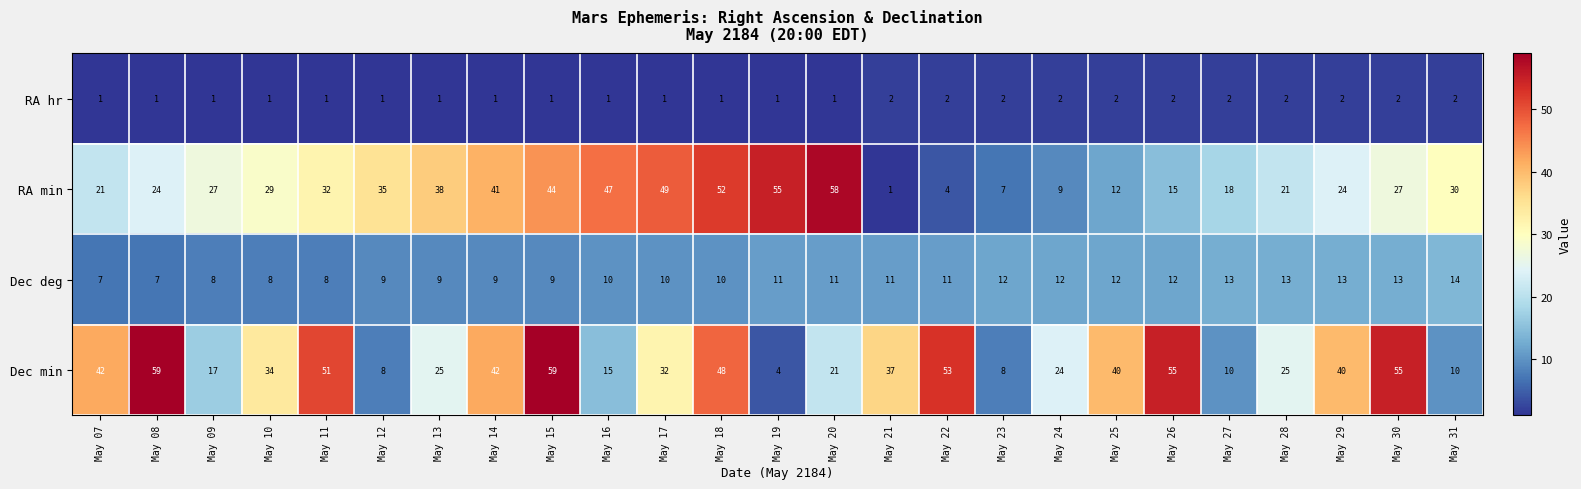

The value of RA hr at May 25 is 3. True or false?

False